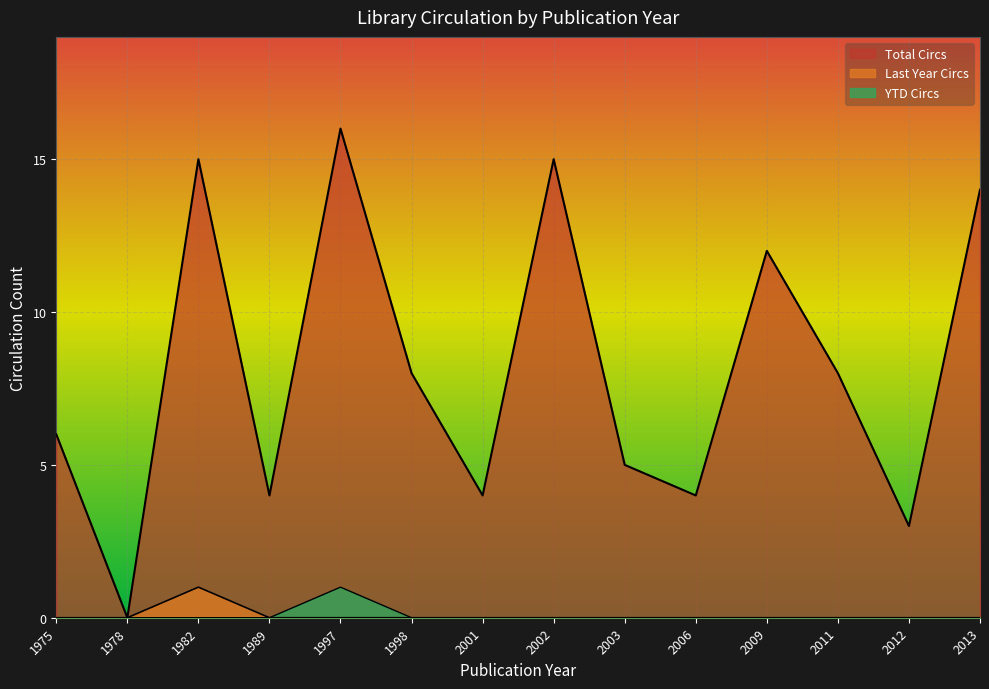

True or false: Total Circs and YTD Circs cross at least once.

False